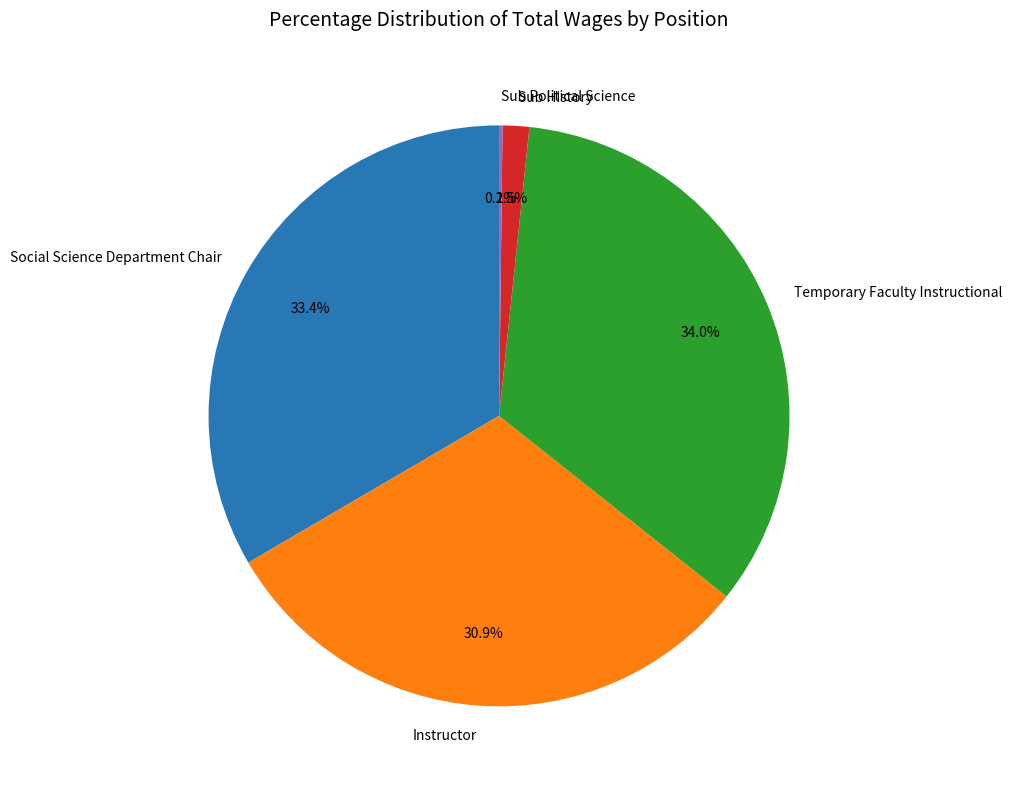

How much of the chart is everything except Sub History?

98.5%